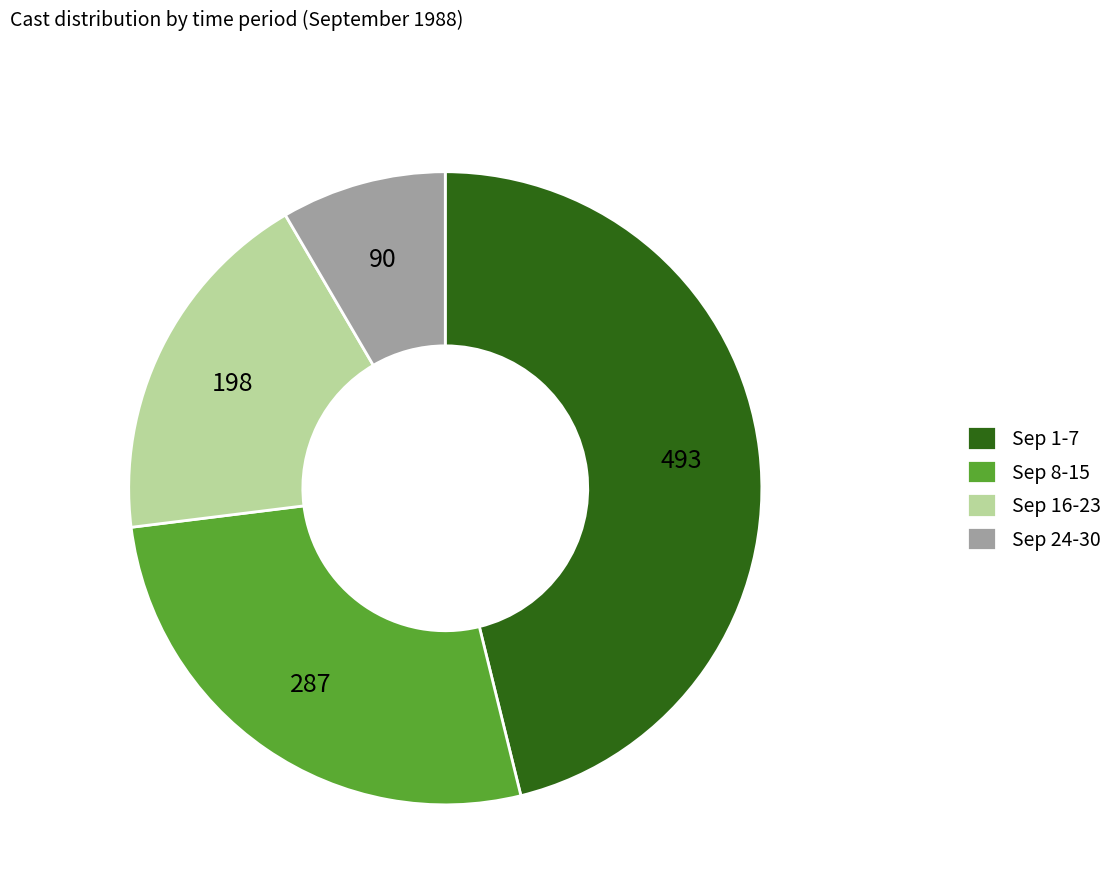

Is there a majority slice in this chart?

No